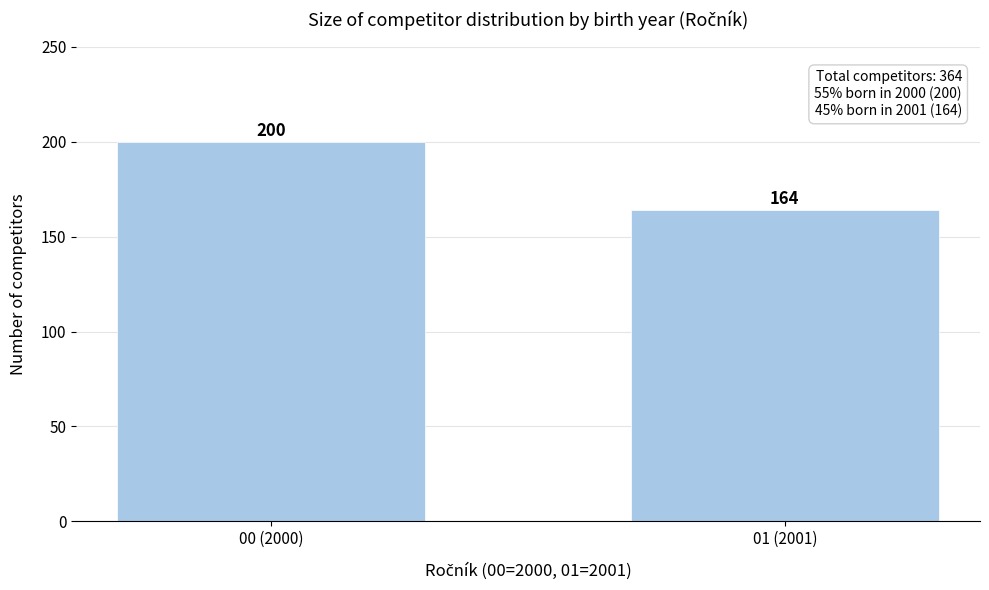

Reading left to right, extract all data points from this chart.

00 (2000)=200	01 (2001)=164